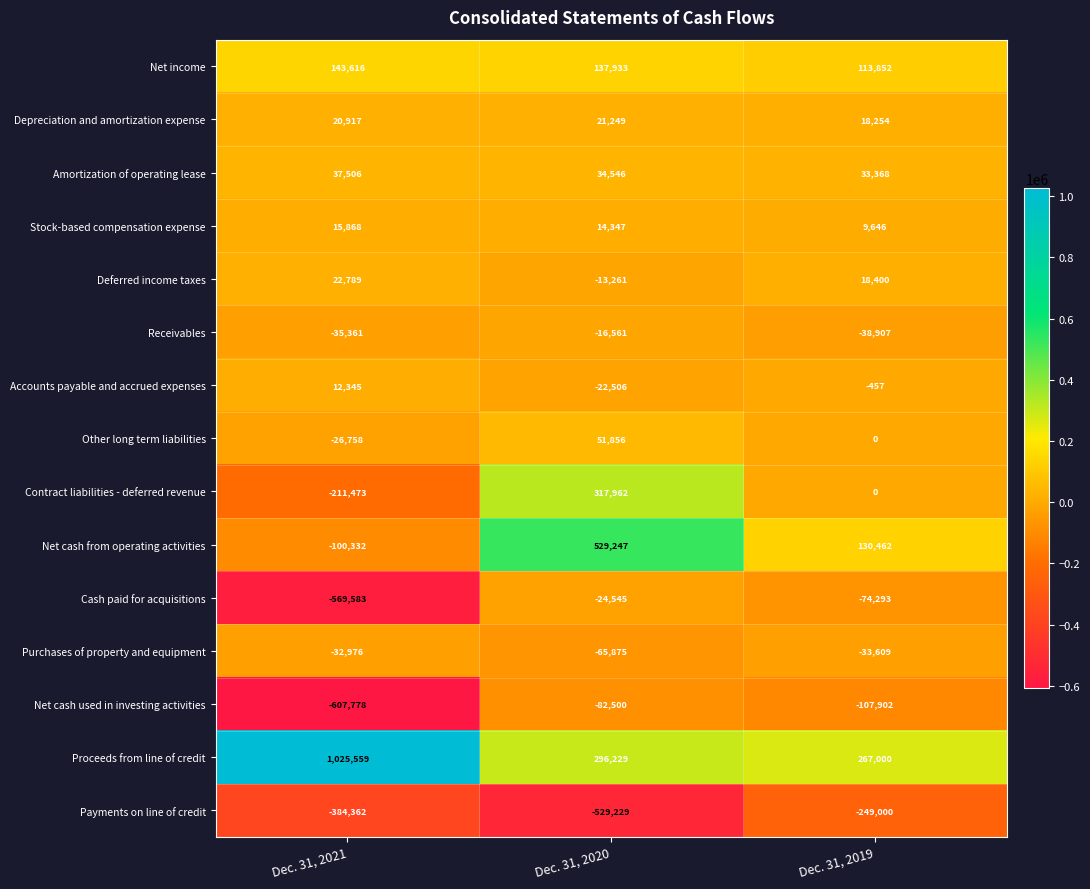

What is the minimum value shown in the chart?

-607778